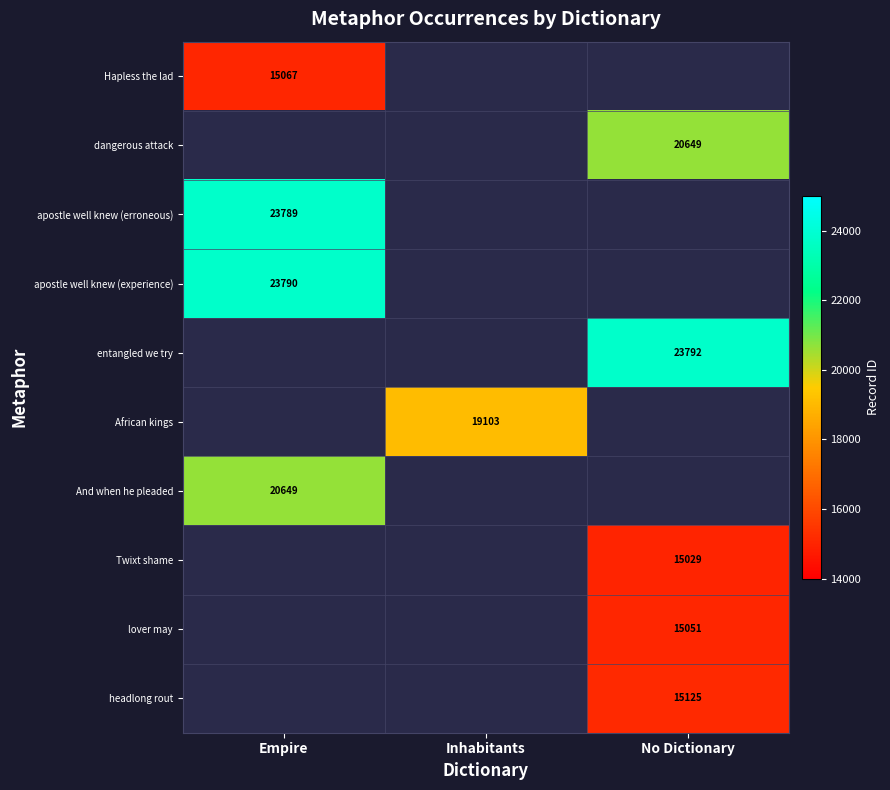

The value of apostle well knew (experience) at Empire is 23790. True or false?

True